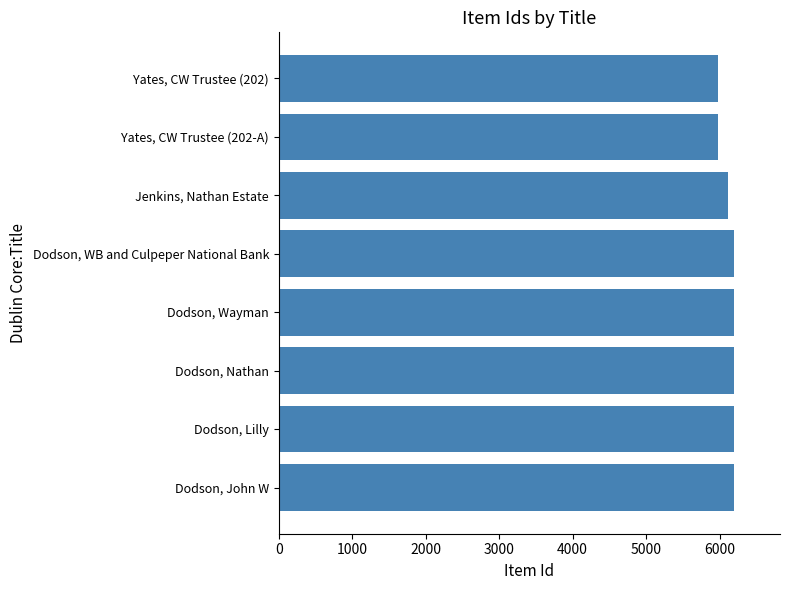

What is the difference between the values at Yates, CW Trustee (202-A) and Dodson, Nathan?

219